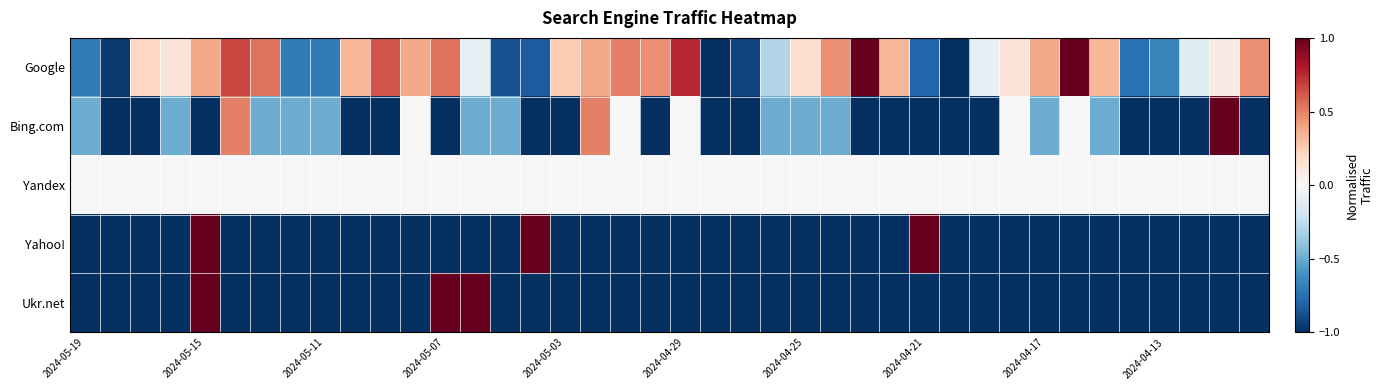

How many series are shown in this chart?

5